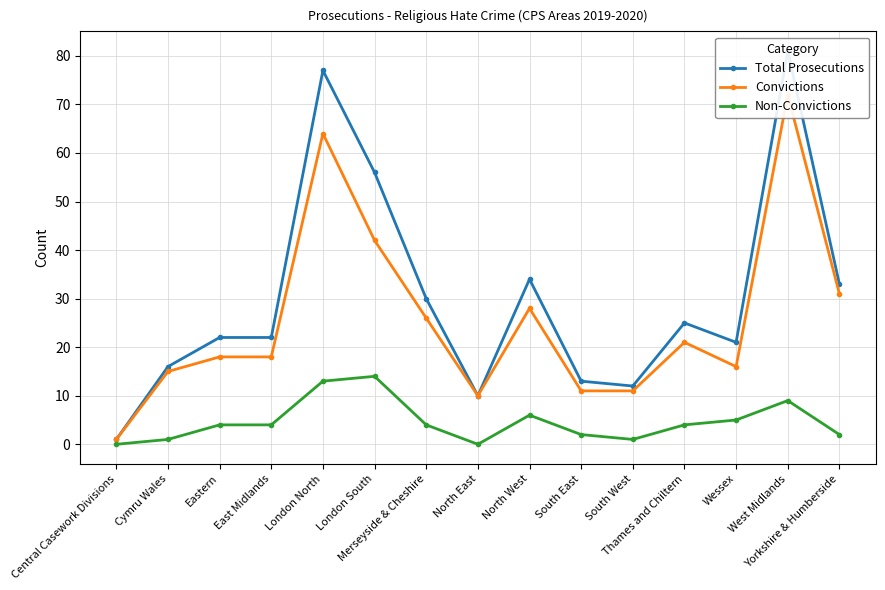

Which series has the largest range (max minus min)?

Total Prosecutions